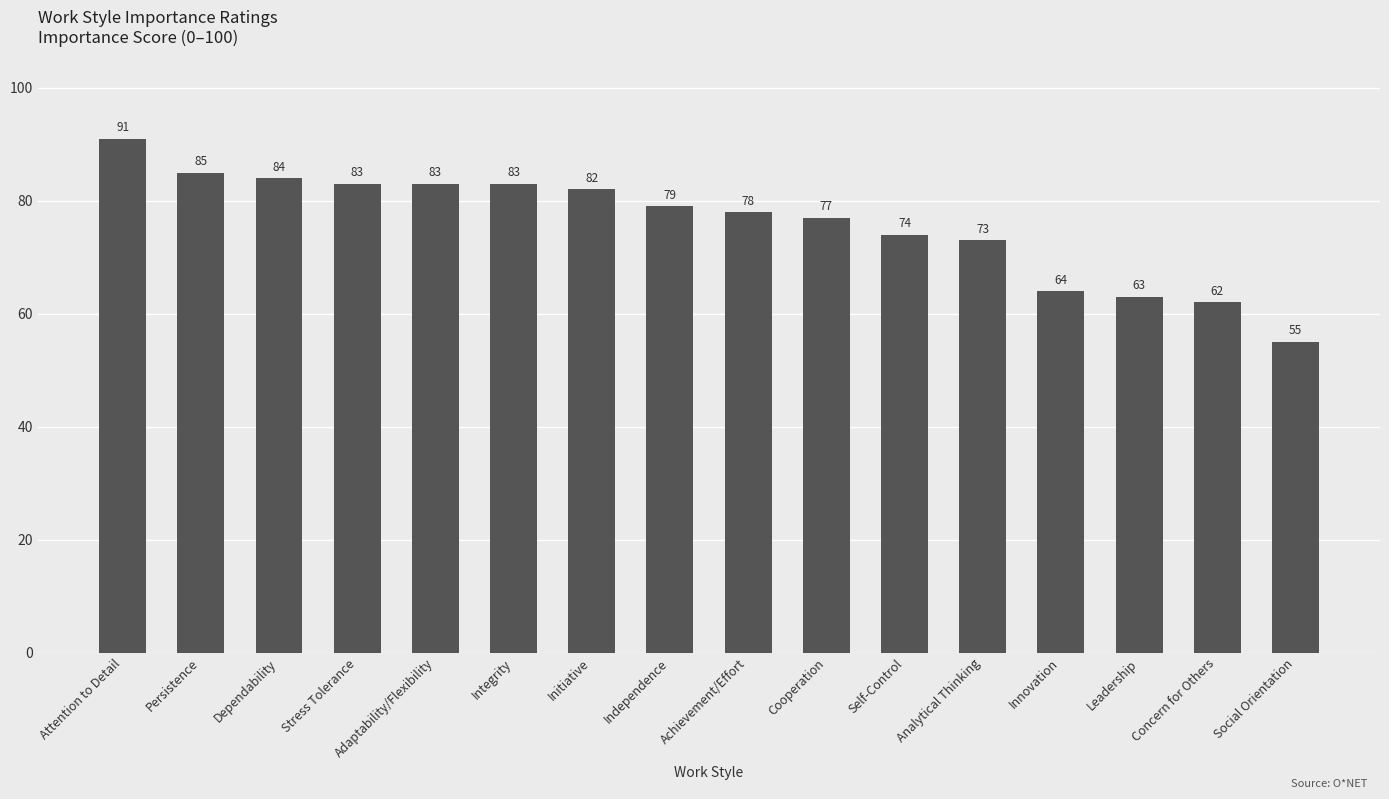

True or false: the data shows 83 at Integrity.

True